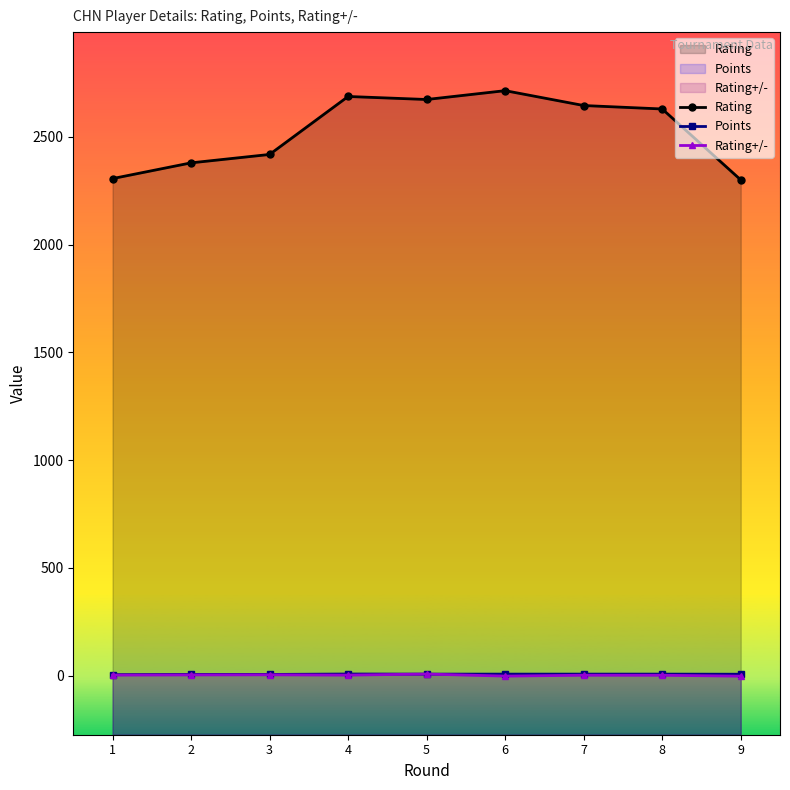

Is the value of Rating+/- at 3 greater than the value of Points at 3?

No